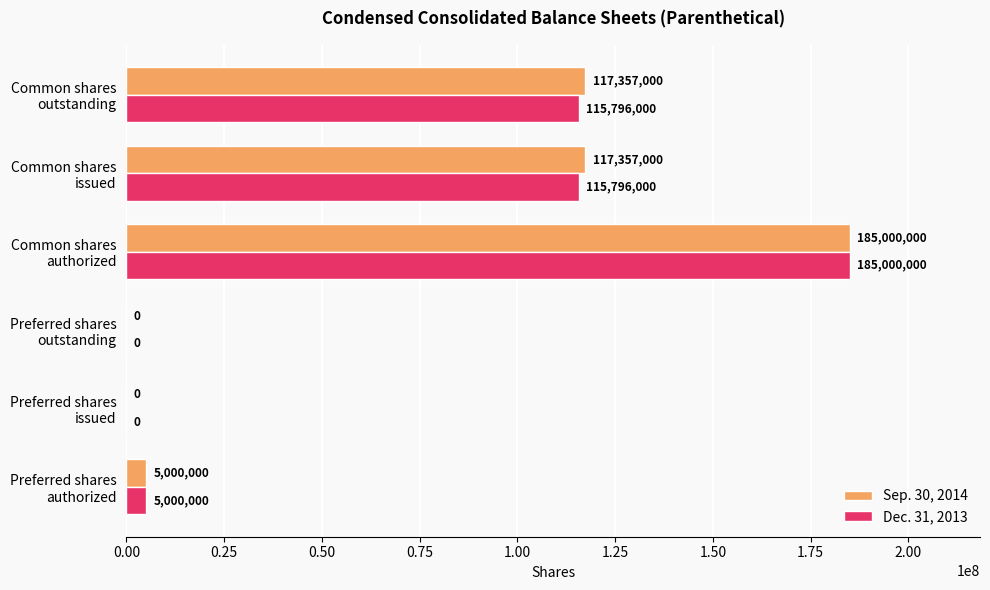

Which series has the largest total across all categories?

Sep. 30, 2014